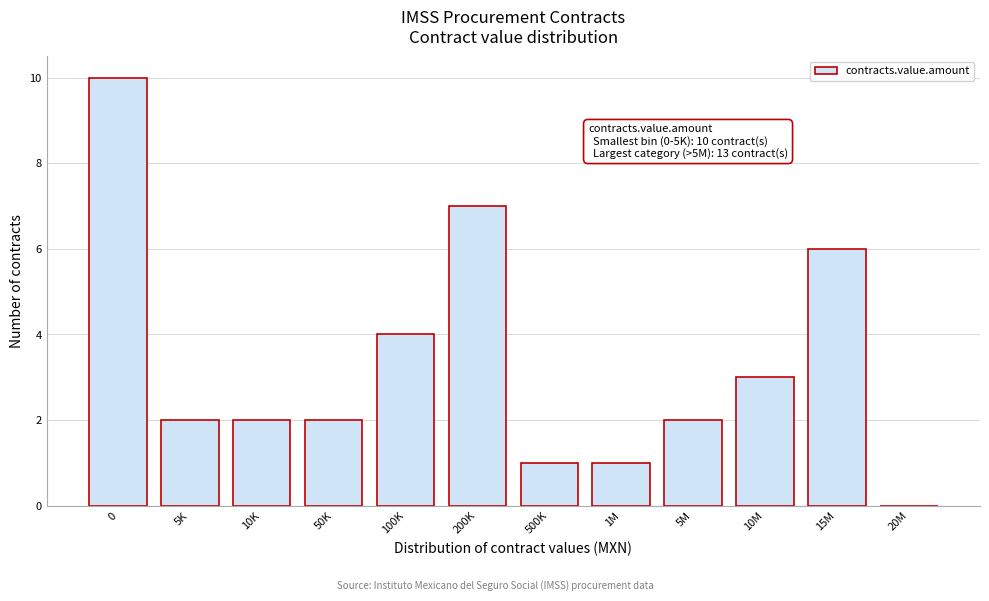

Reading left to right, extract all data points from this chart.

0=10	5K=2	10K=2	50K=2	100K=4	200K=7	500K=1	1M=1	5M=2	10M=3	15M=6	20M=0